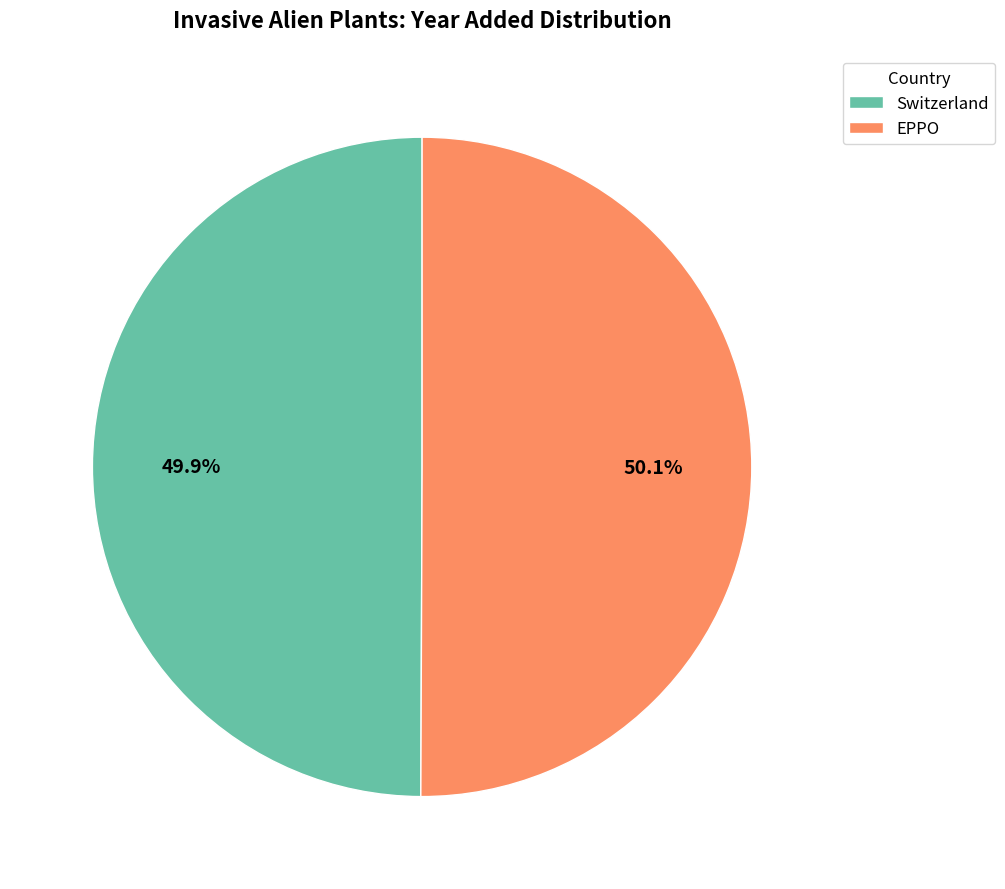

Is it true that Switzerland is 50% of the pie?

True